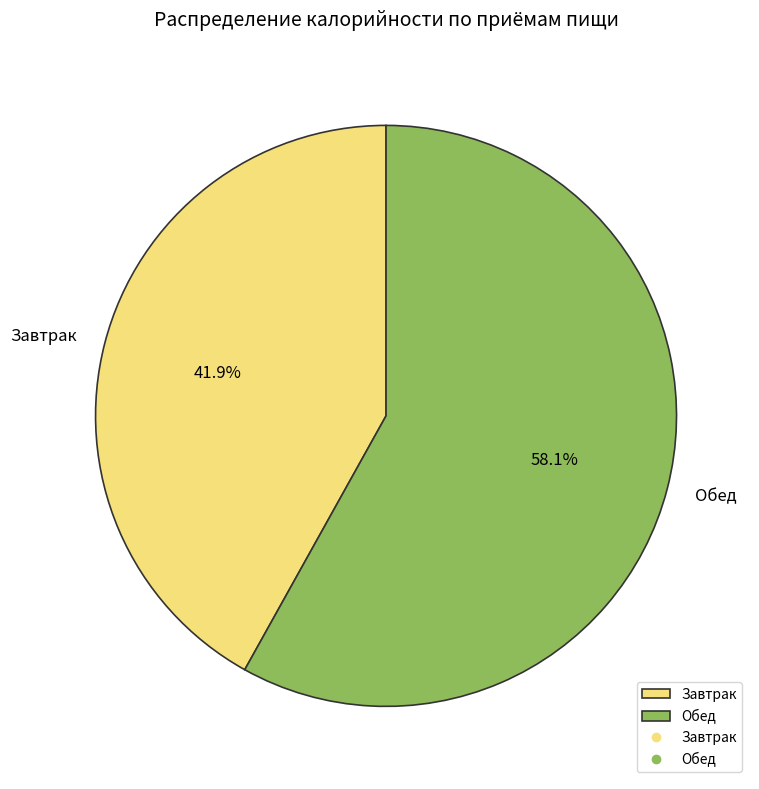

Count the number of slices in the pie.

2